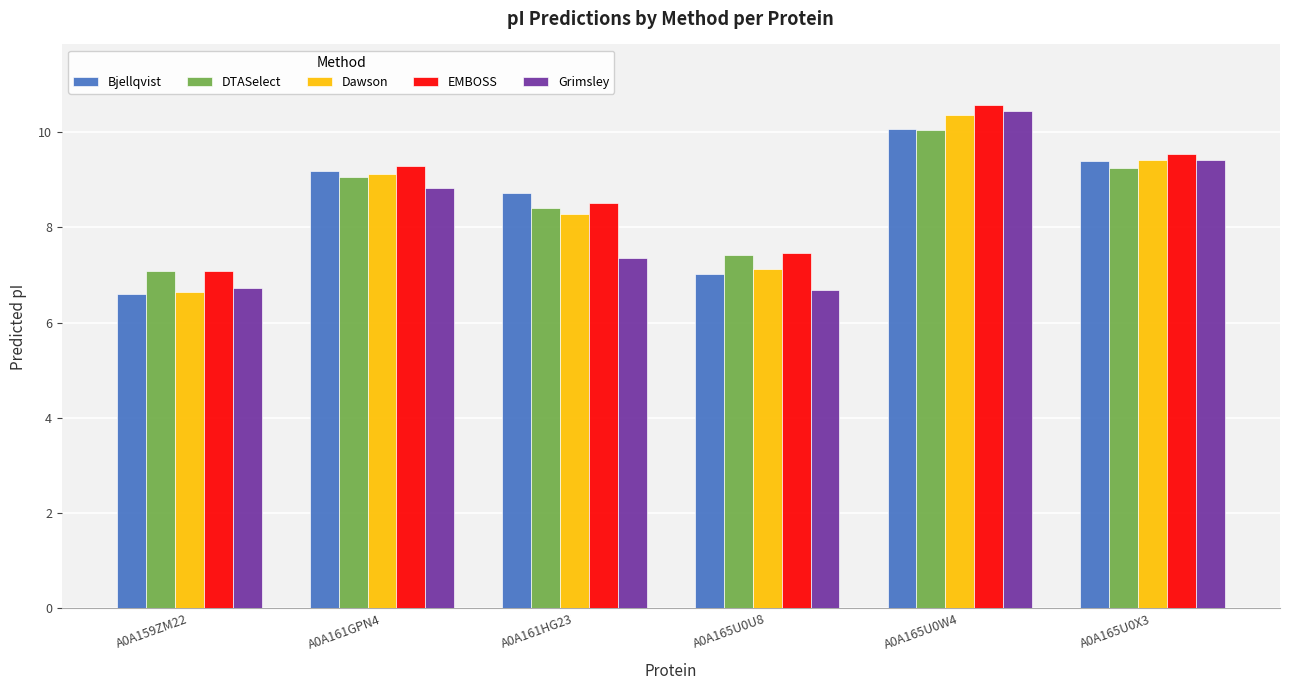

What is the difference between the highest and lowest values at A0A161HG23?

1.4